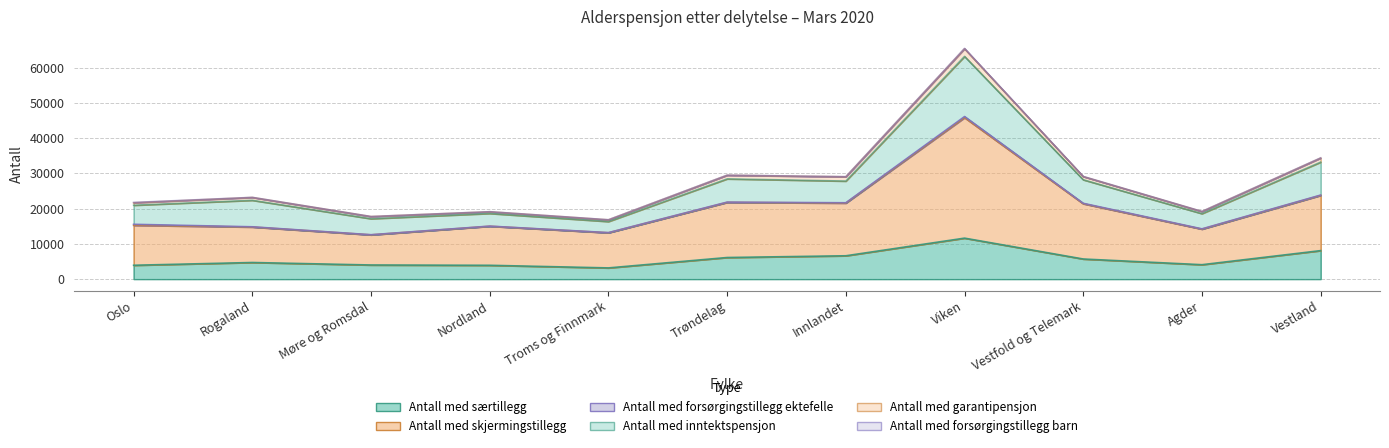

Reading right to left, transcribe all the data shown in this chart.

Antall med særtillegg: Vestland=8085	Agder=4091	Vestfold og Telemark=5705	Viken=11628	Innlandet=6622	Trøndelag=6130	Troms og Finnmark=3179	Nordland=3922	Møre og Romsdal=4007	Rogaland=4714	Oslo=3932
Antall med skjermingstillegg: Vestland=15667	Agder=10086	Vestfold og Telemark=15683	Viken=34199	Innlandet=14951	Trøndelag=15635	Troms og Finnmark=9969	Nordland=11073	Møre og Romsdal=8546	Rogaland=10062	Oslo=11335
Antall med forsørgingstillegg ektefelle: Vestland=96	Agder=81	Vestfold og Telemark=124	Viken=310	Innlandet=94	Trøndelag=88	Troms og Finnmark=46	Nordland=43	Møre og Romsdal=45	Rogaland=72	Oslo=286
Antall med inntektspensjon: Vestland=9351	Agder=4319	Vestfold og Telemark=6684	Viken=17069	Innlandet=6154	Trøndelag=6591	Troms og Finnmark=3142	Nordland=3592	Møre og Romsdal=4537	Rogaland=7517	Oslo=5411
Antall med garantipensjon: Vestland=1162	Agder=595	Vestfold og Telemark=900	Viken=2164	Innlandet=1215	Trøndelag=1025	Troms og Finnmark=479	Nordland=481	Møre og Romsdal=616	Rogaland=806	Oslo=698
Antall med forsørgingstillegg barn: Vestland=32	Agder=30	Vestfold og Telemark=31	Viken=96	Innlandet=27	Trøndelag=34	Troms og Finnmark=30	Nordland=21	Møre og Romsdal=11	Rogaland=27	Oslo=91